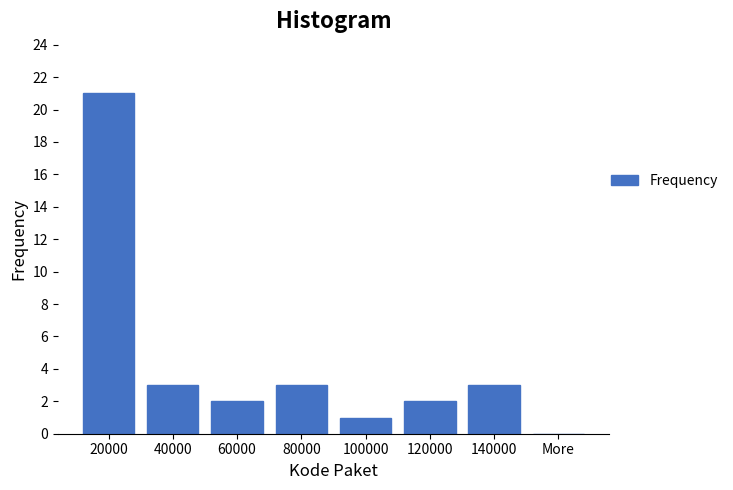

Reading left to right, transcribe all the data shown in this chart.

20000=21	40000=3	60000=2	80000=3	100000=1	120000=2	140000=3	More=0